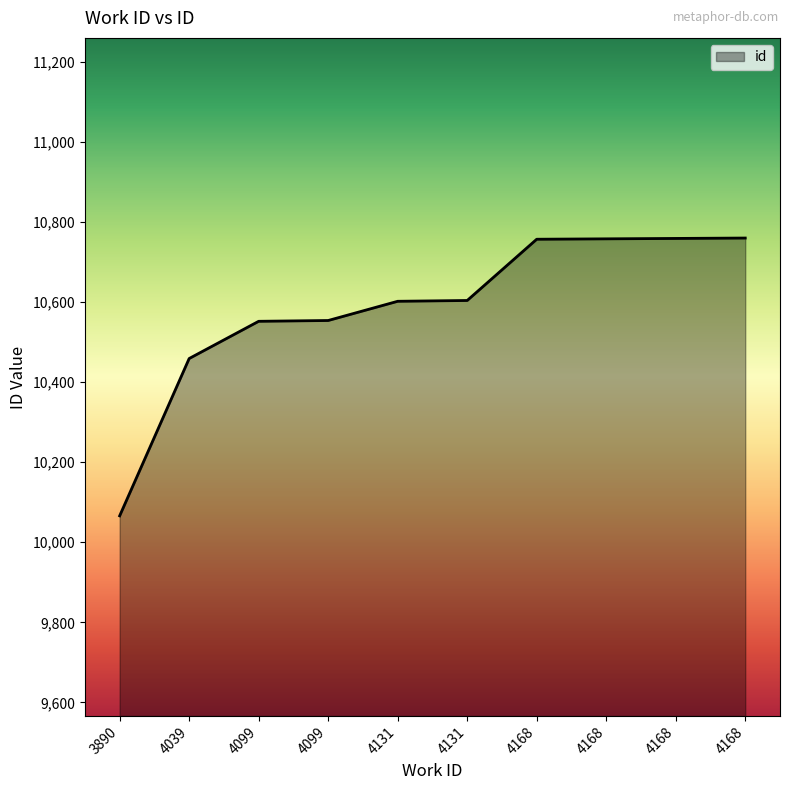

At which category does the chart reach its peak across all series?

4168